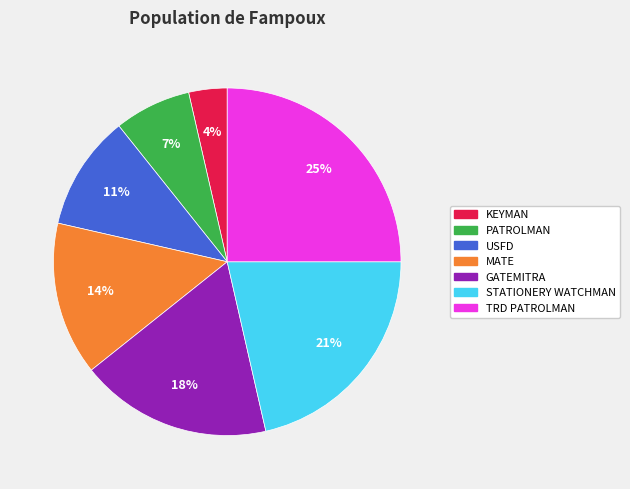

Do MATE and GATEMITRA together represent more than half of the pie?

No